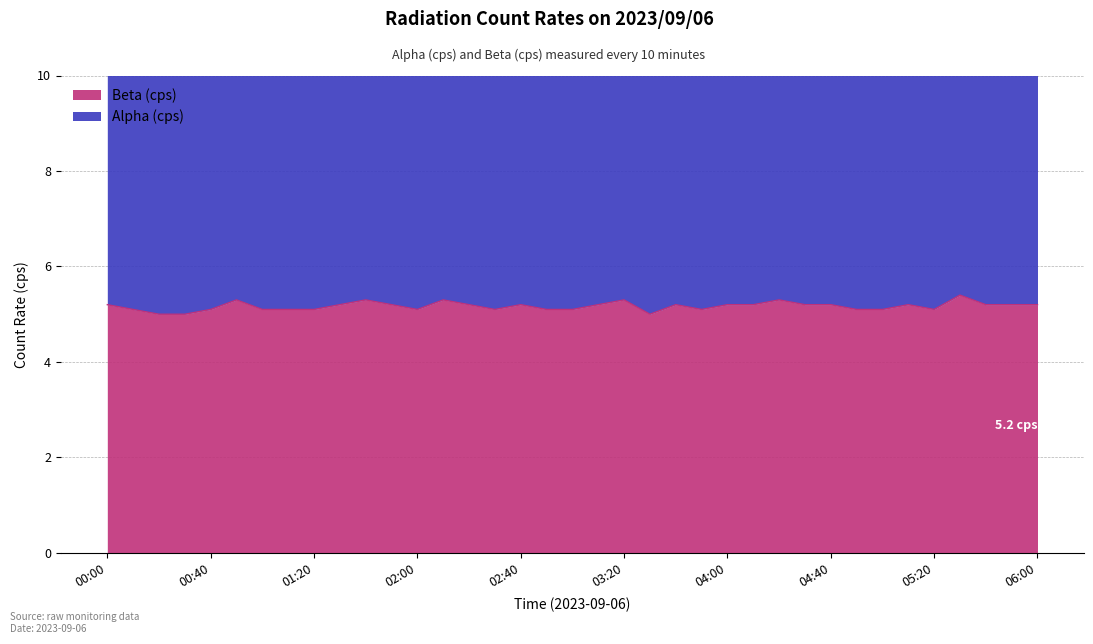

Does the chart have visible grid lines?

Yes